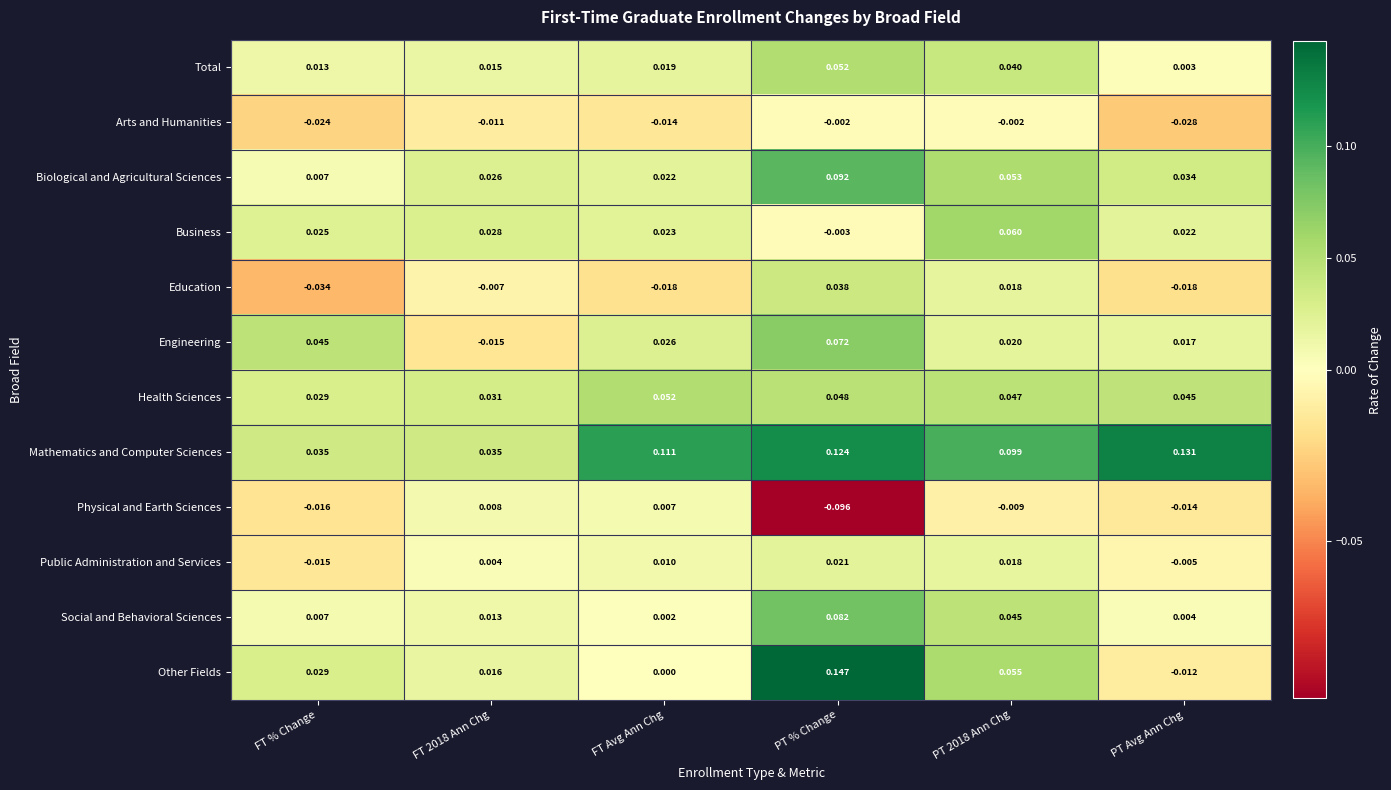

Which category has the lowest value across all series?

PT % Change